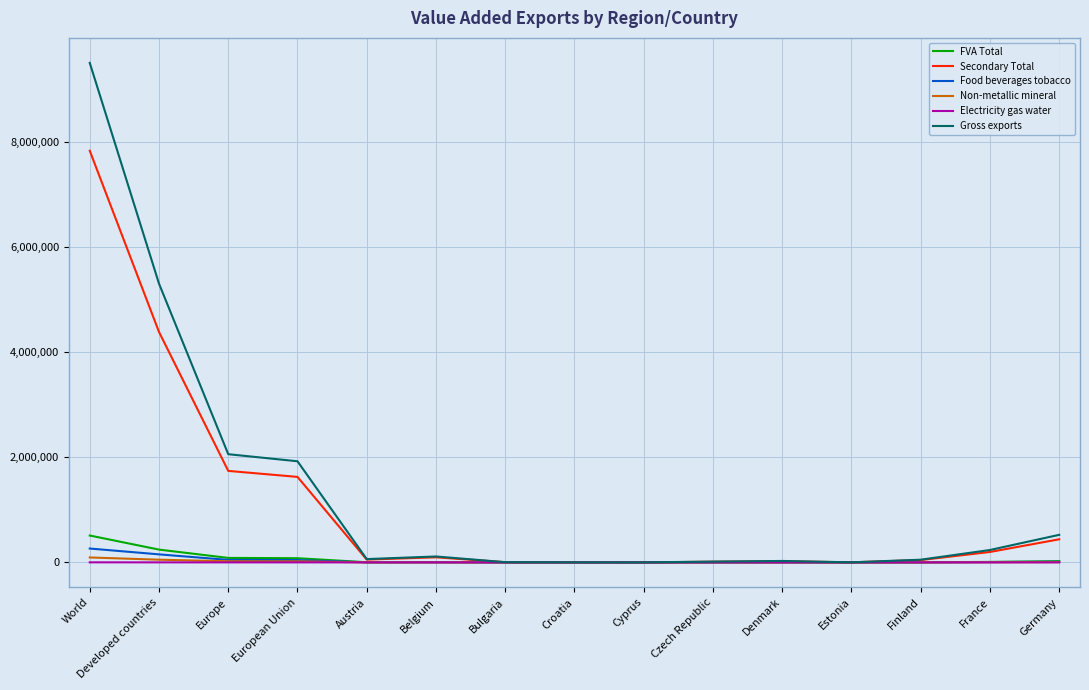

What value does the Gross exports series have at European Union?

1926053.5